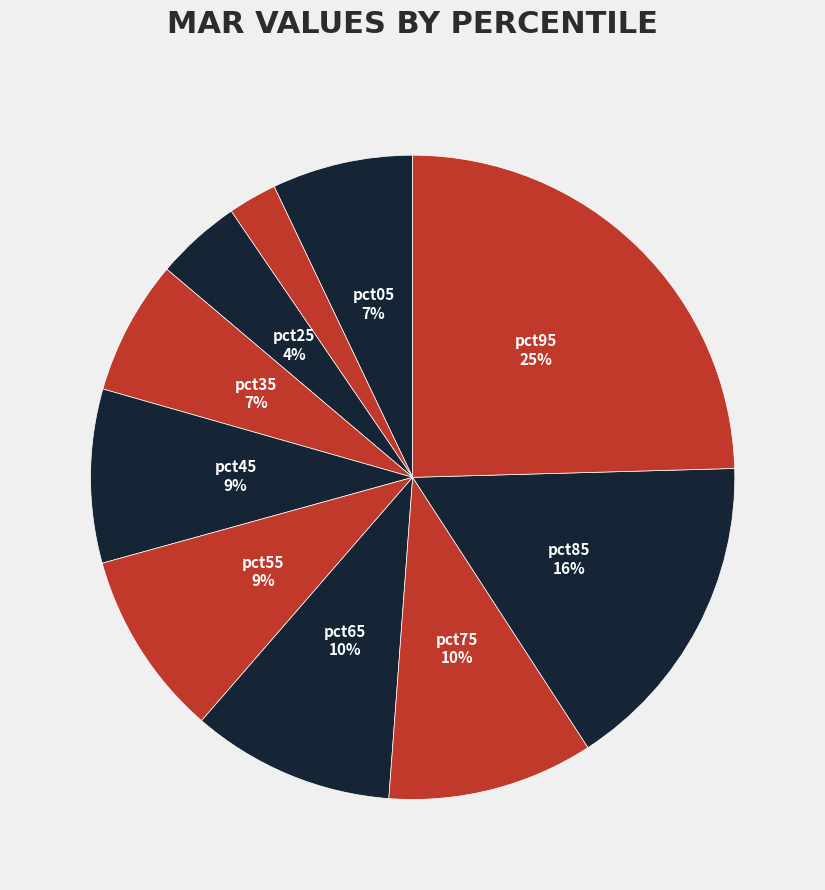

How many segments does this pie chart have?

10